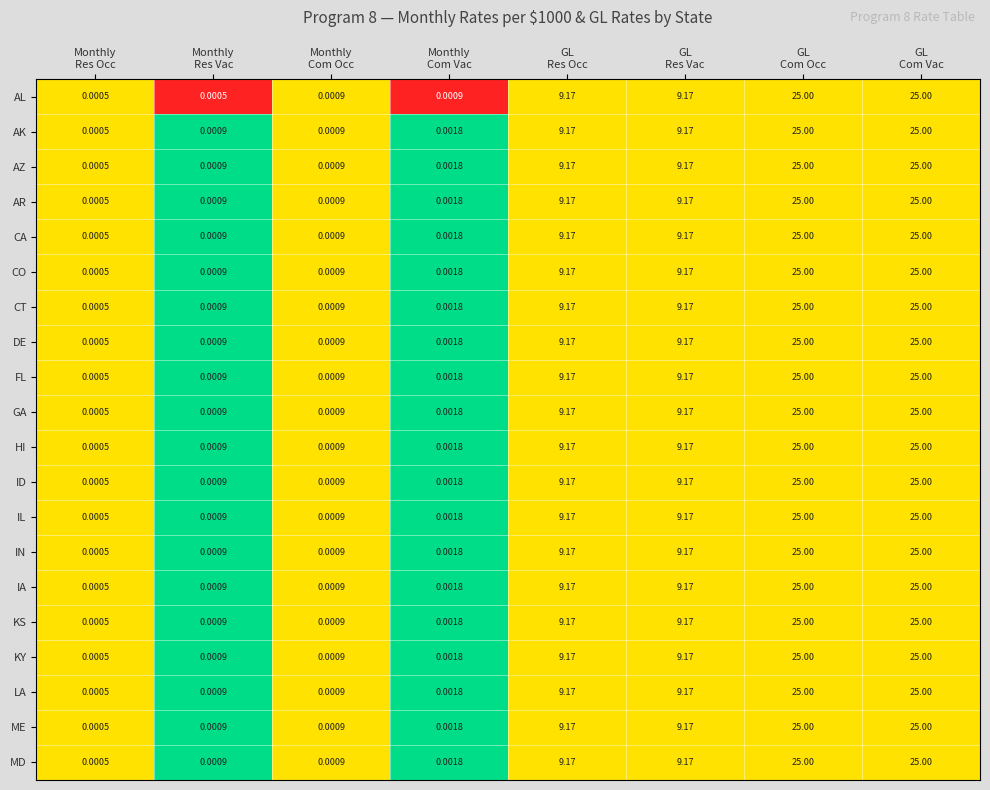

How many data points does each series have?

8